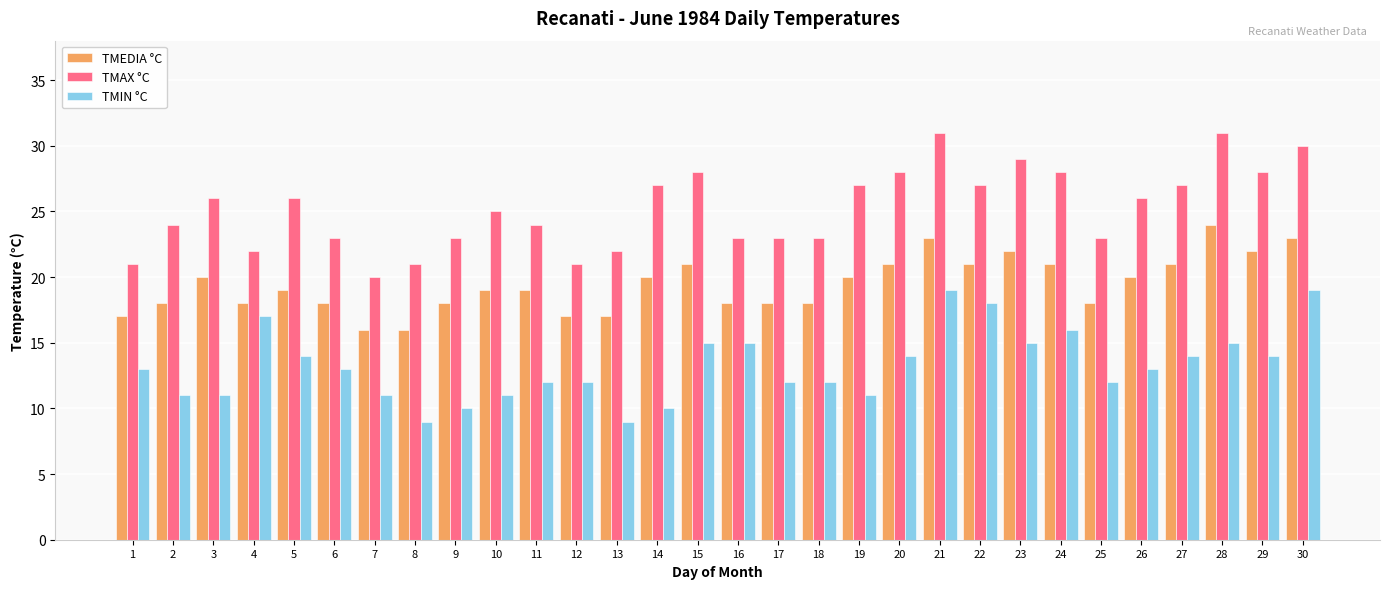

Reading right to left, extract all data points from this chart.

TMEDIA °C: 23	22	24	21	20	18	21	22	21	23	21	20	18	18	18	21	20	17	17	19	19	18	16	16	18	19	18	20	18	17
TMAX °C: 30	28	31	27	26	23	28	29	27	31	28	27	23	23	23	28	27	22	21	24	25	23	21	20	23	26	22	26	24	21
TMIN °C: 19	14	15	14	13	12	16	15	18	19	14	11	12	12	15	15	10	9	12	12	11	10	9	11	13	14	17	11	11	13